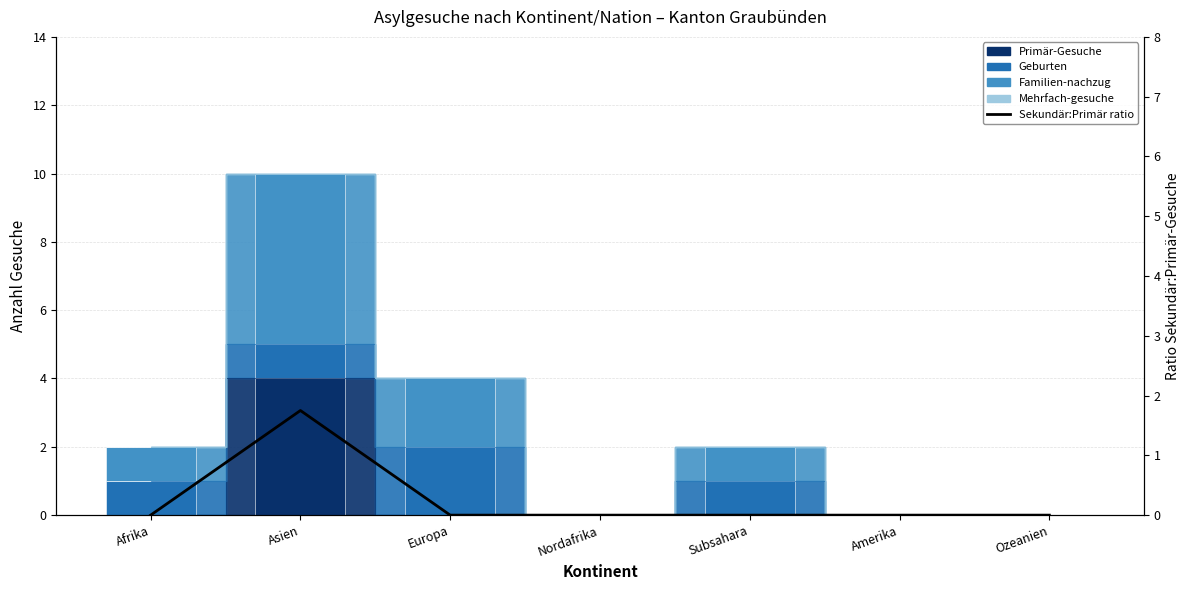

Is it true that the value at Europa is 0.0?

True